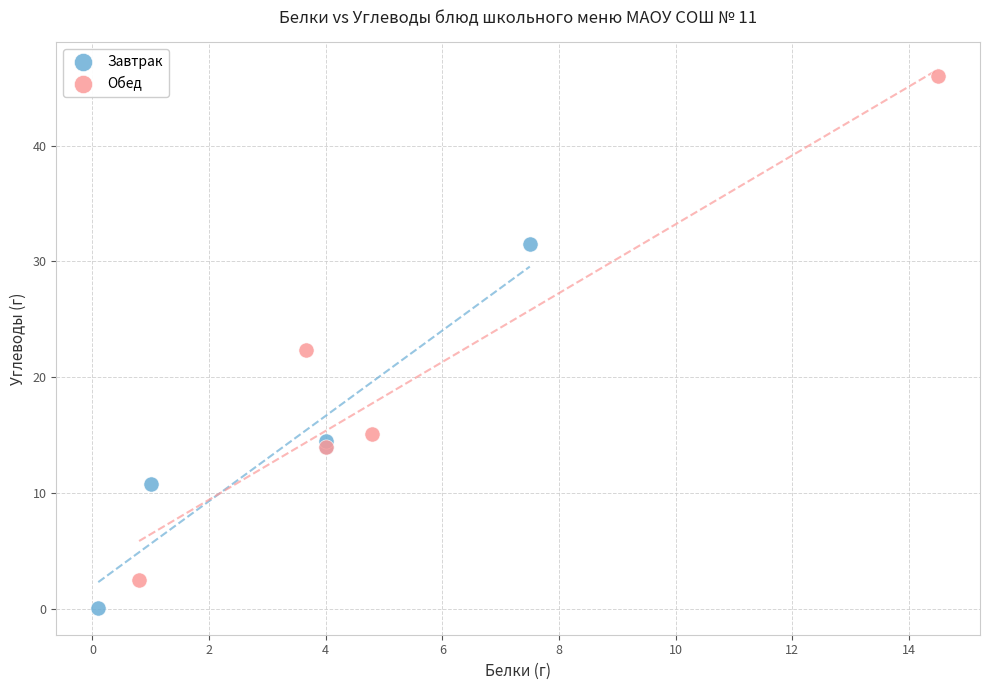

Which series has the largest Y range (max minus min)?

Обед